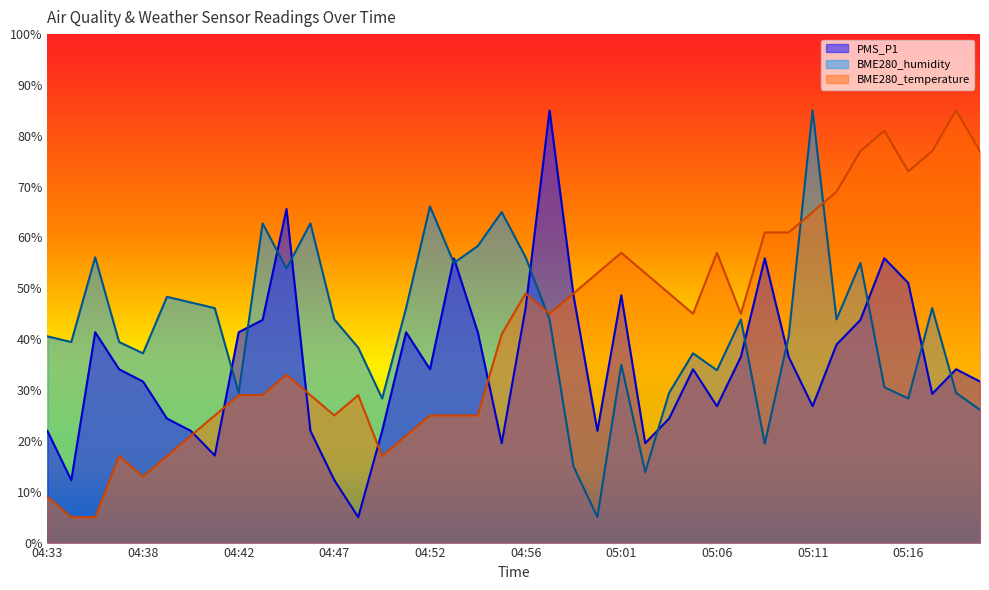

The value of PMS_P1 at 05:13 is 43.8. True or false?

True